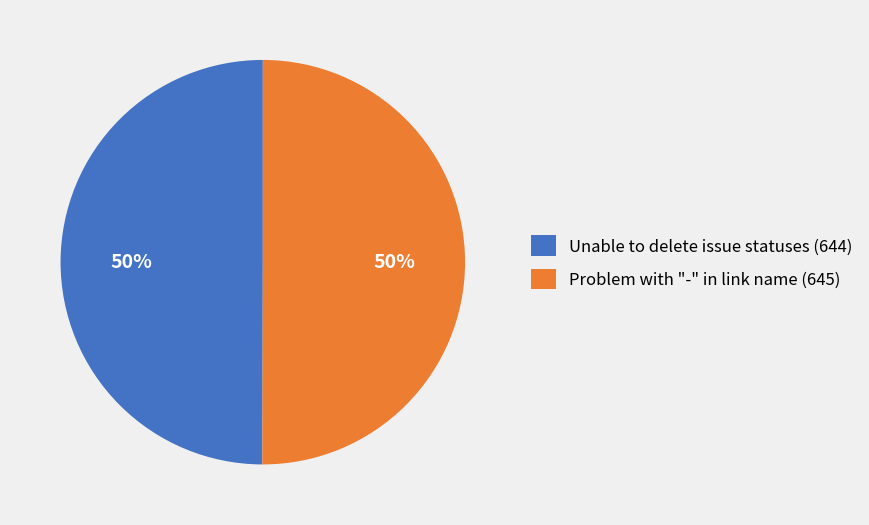

Is the sum of Unable to delete issue statuses (644) and Problem with "-" in link name (645) greater than half?

Yes